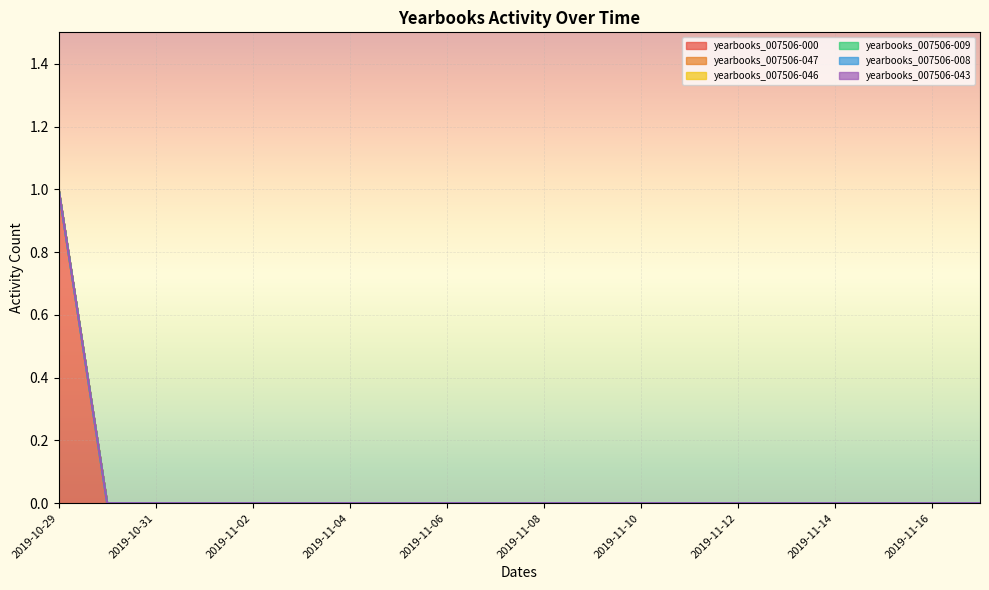

True or false: yearbooks_007506-043 and yearbooks_007506-008 cross at least once.

False